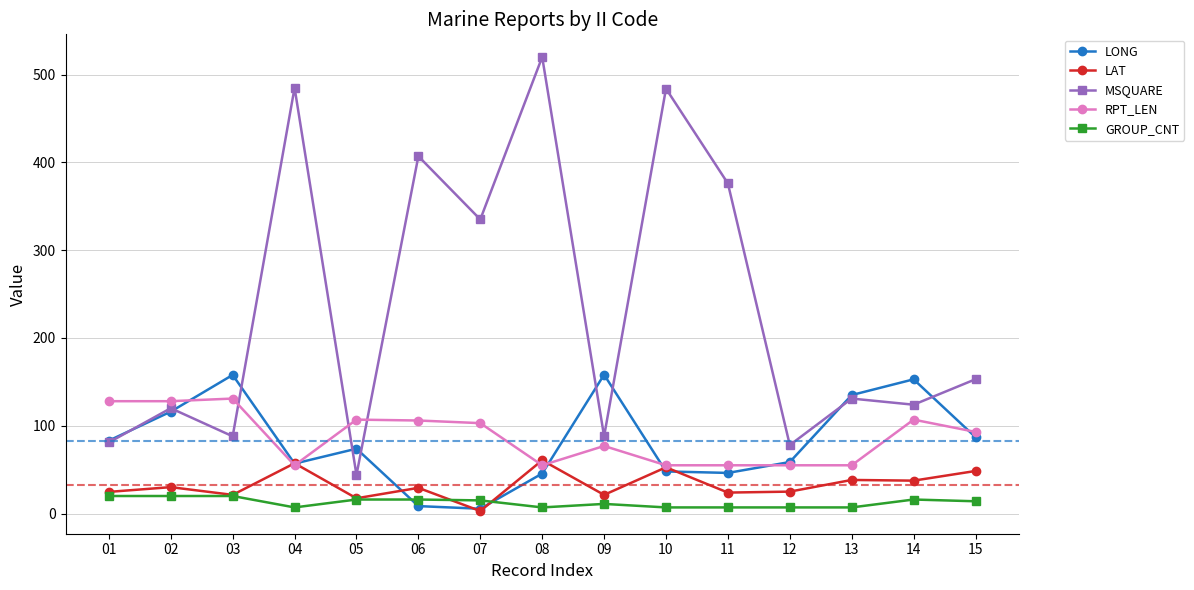

Between 06 and 07, which series saw the biggest shift?

MSQUARE